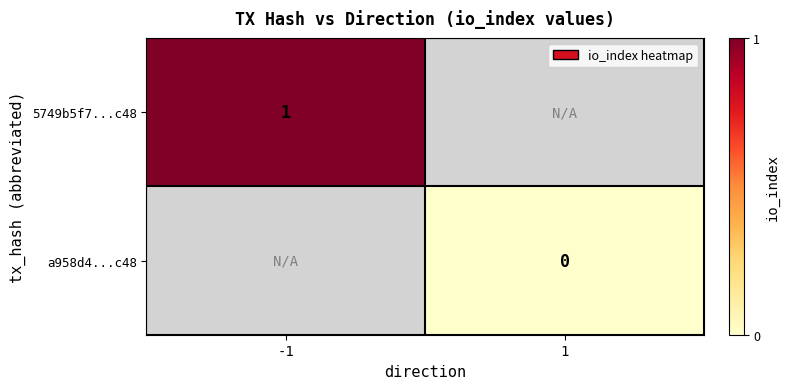

Is it true that 5749b5f7...c48 equals 1 at -1?

True